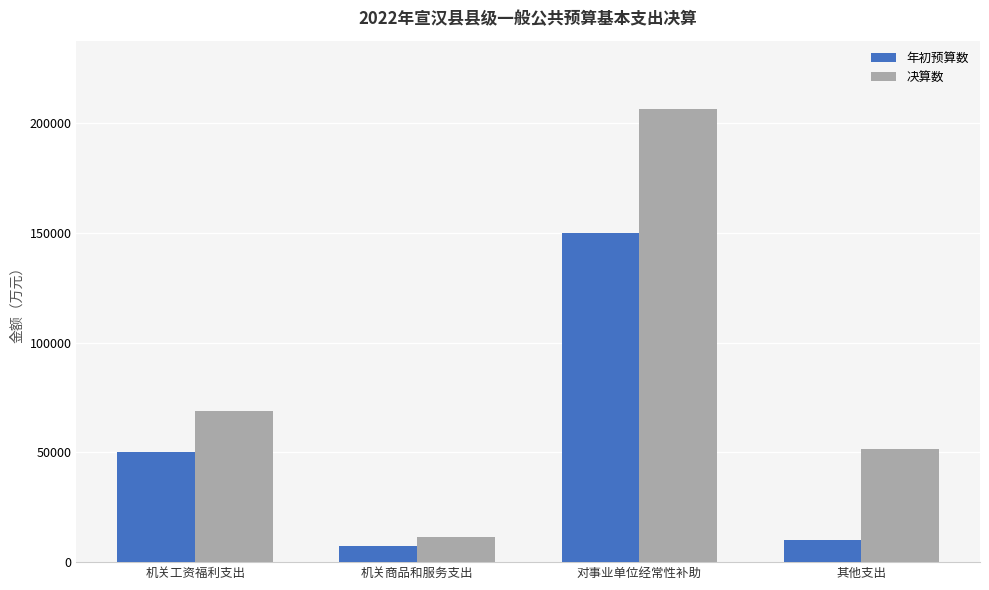

What is the sum of all 决算数 values?

338599